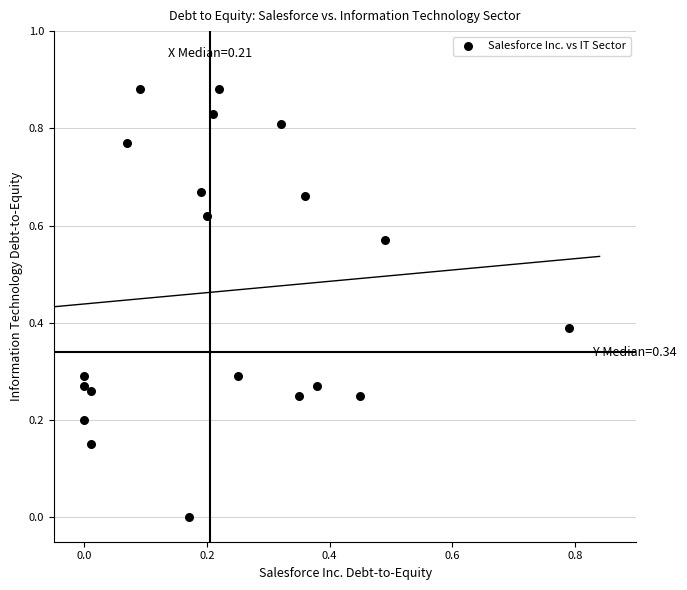

Count the number of points in this scatter plot.

20